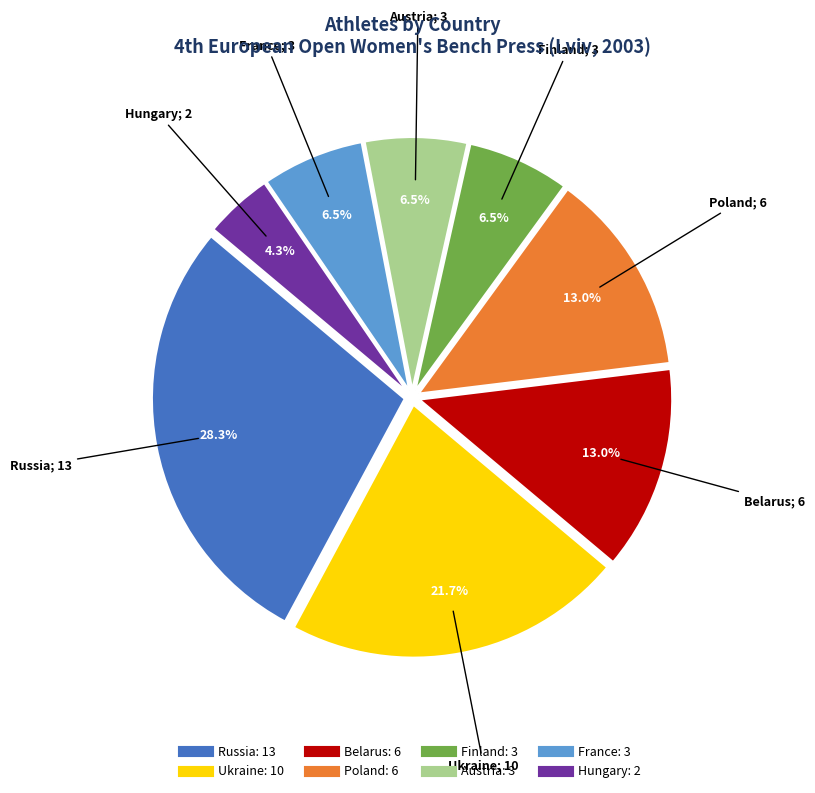

What is the ratio of the value at Finland to the value at Hungary?

1.5